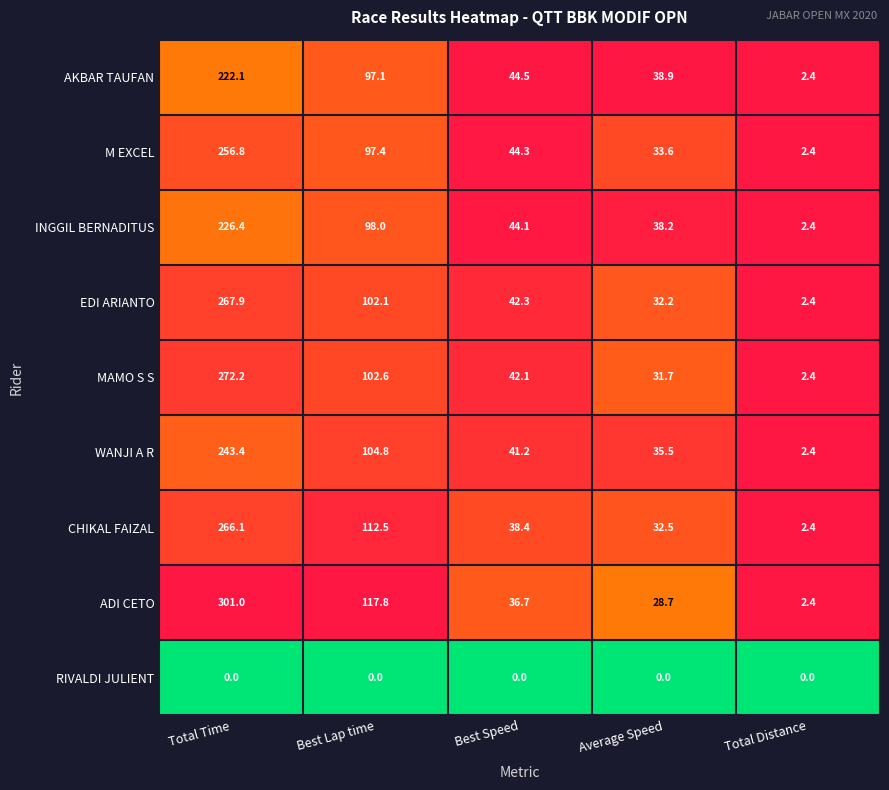

Rank the series by their maximum value, from lowest to highest.

RIVALDI JULIENT, AKBAR TAUFAN, INGGIL BERNADITUS, WANJI A R, M EXCEL, CHIKAL FAIZAL, EDI ARIANTO, MAMO S S, ADI CETO